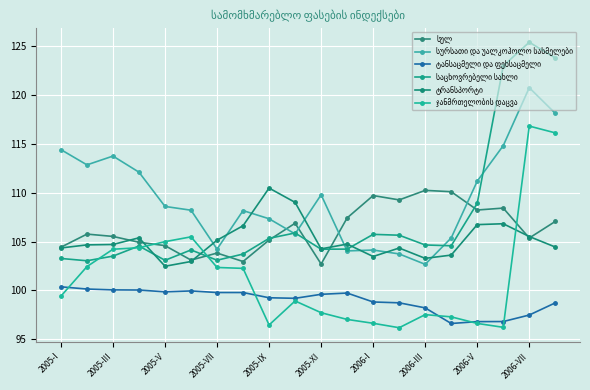

How many lines are shown in the chart?

6